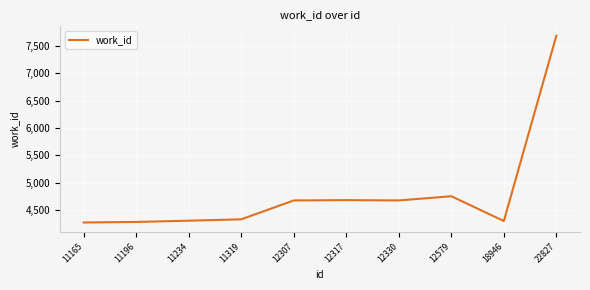

At which label is the value closest to 5979?

12579